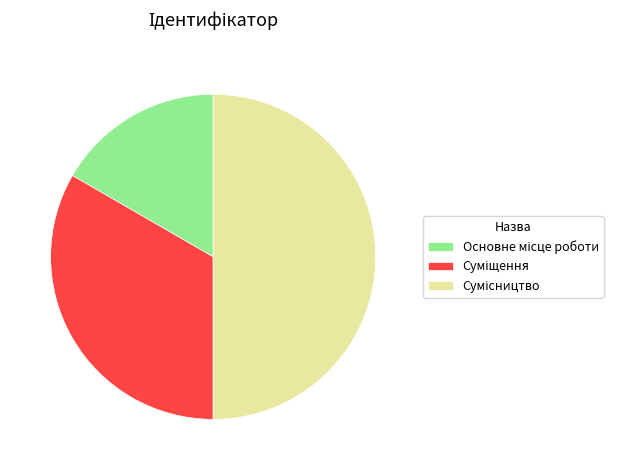

How many slices are in this pie chart?

3